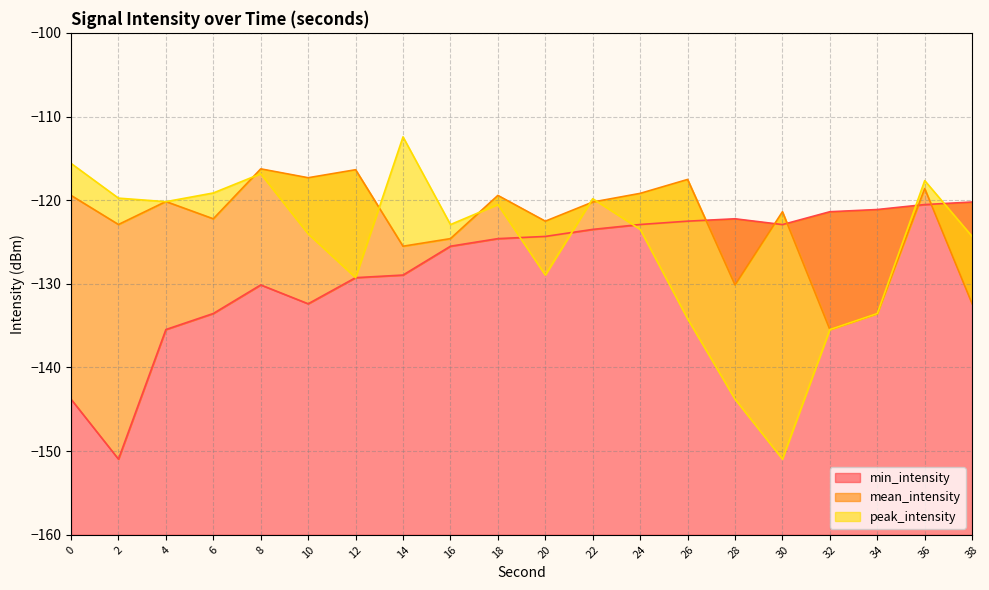

Read the min_intensity value at 4.

-135.5